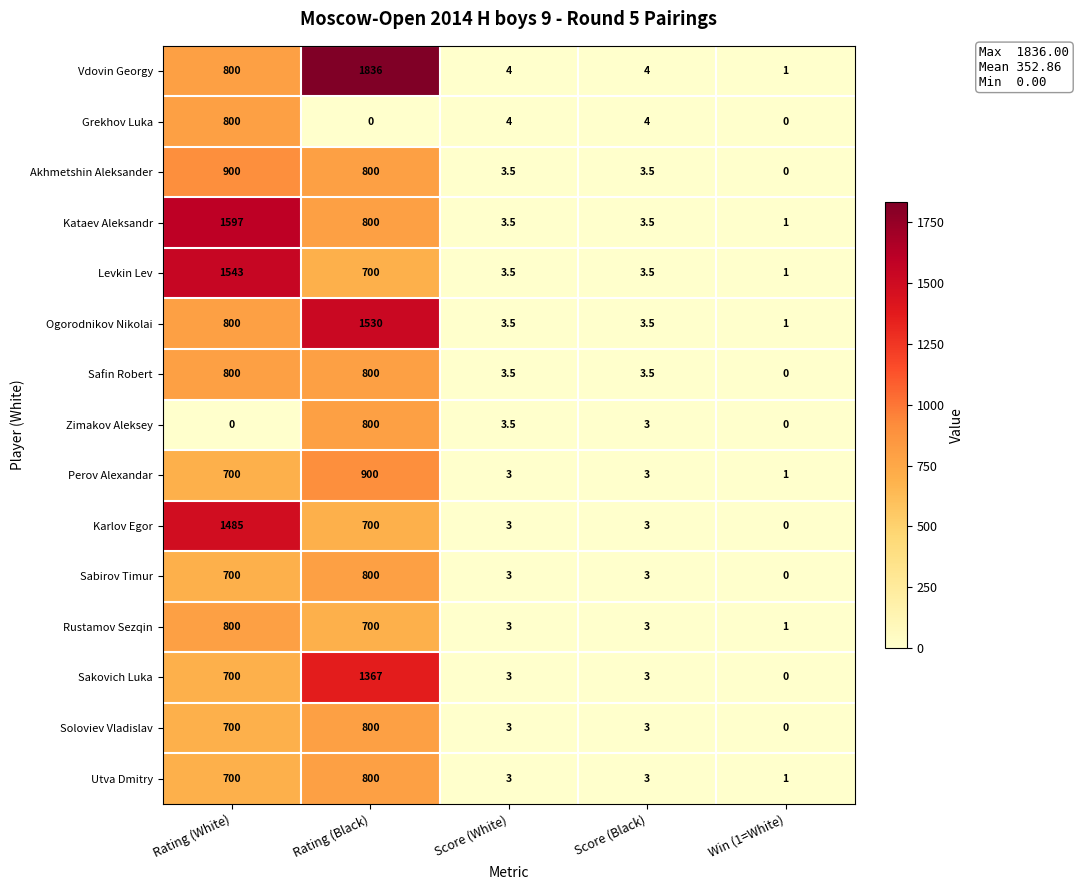

What is the average value of the Perov Alexandar series?

321.4